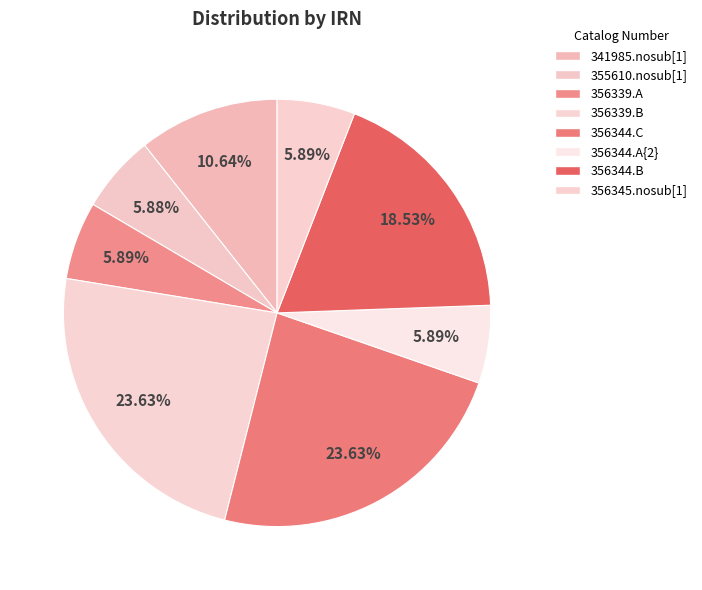

How many segments does this pie chart have?

8